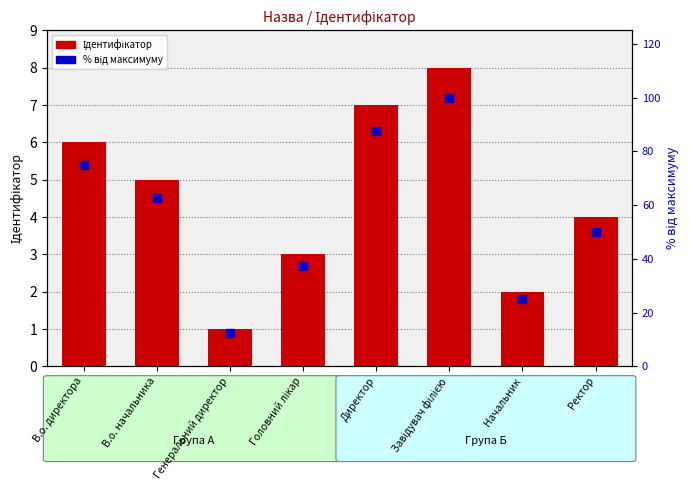

Is the value of відсоток від максимуму at В.о. начальника greater than the value of Ідентифікатор at Завідувач філією?

Yes